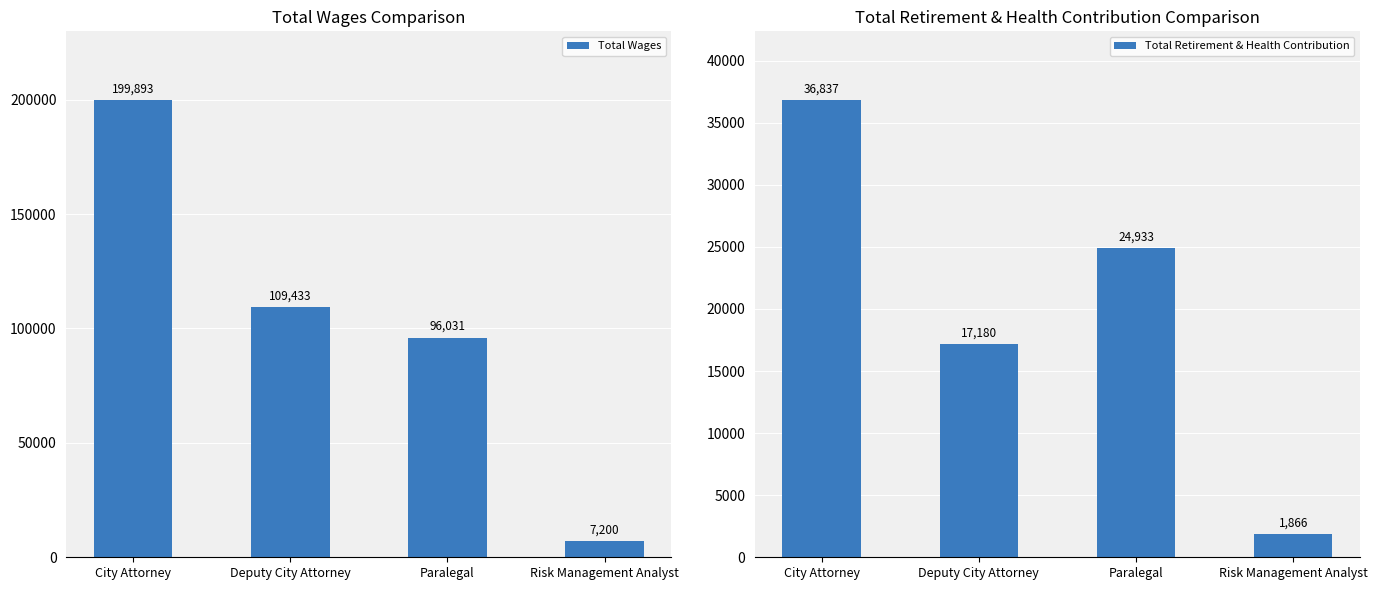

What is the sum of the Total Retirement & Health Contribution values at Risk Management Analyst and Paralegal?

26799